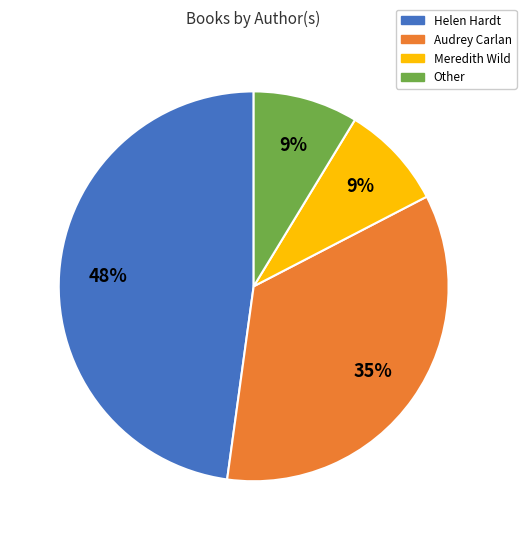

To the nearest percent, what is the difference between the largest and smallest slice percentages?

39%